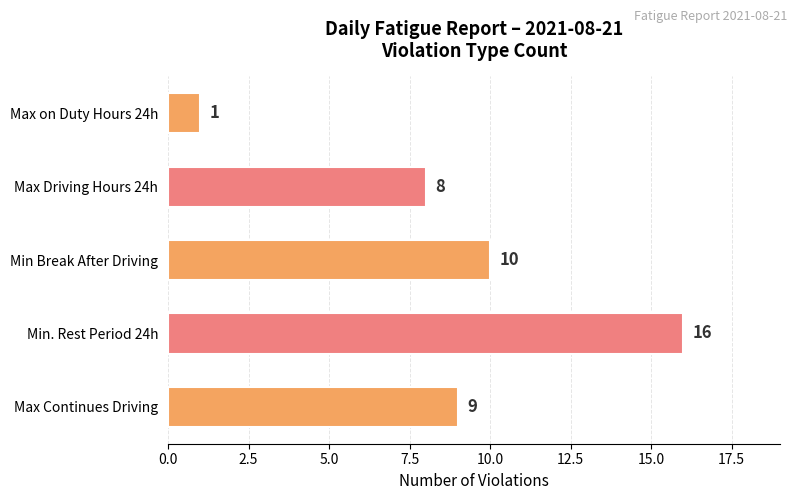

Rank the categories by value from highest to lowest.

Min. Rest Period 24h, Min Break After Driving, Max Continues Driving, Max Driving Hours 24h, Max on Duty Hours 24h